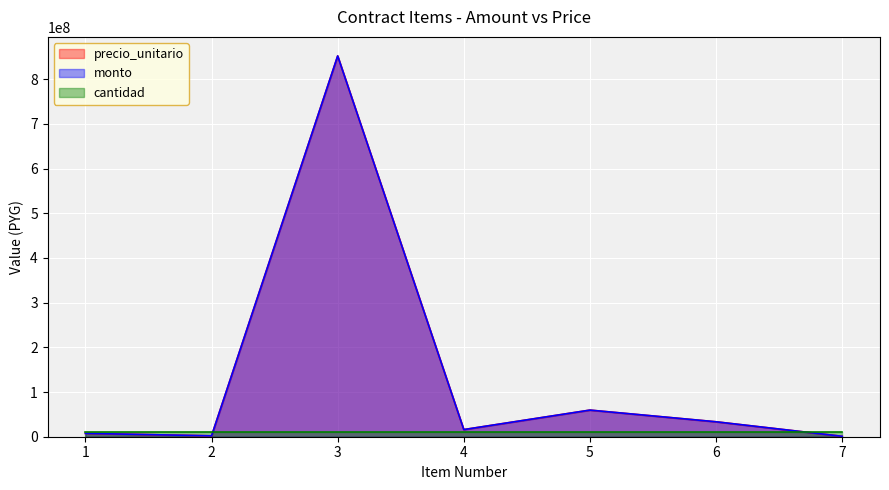

Is it true that precio_unitario equals 1124113972 at 3?

False